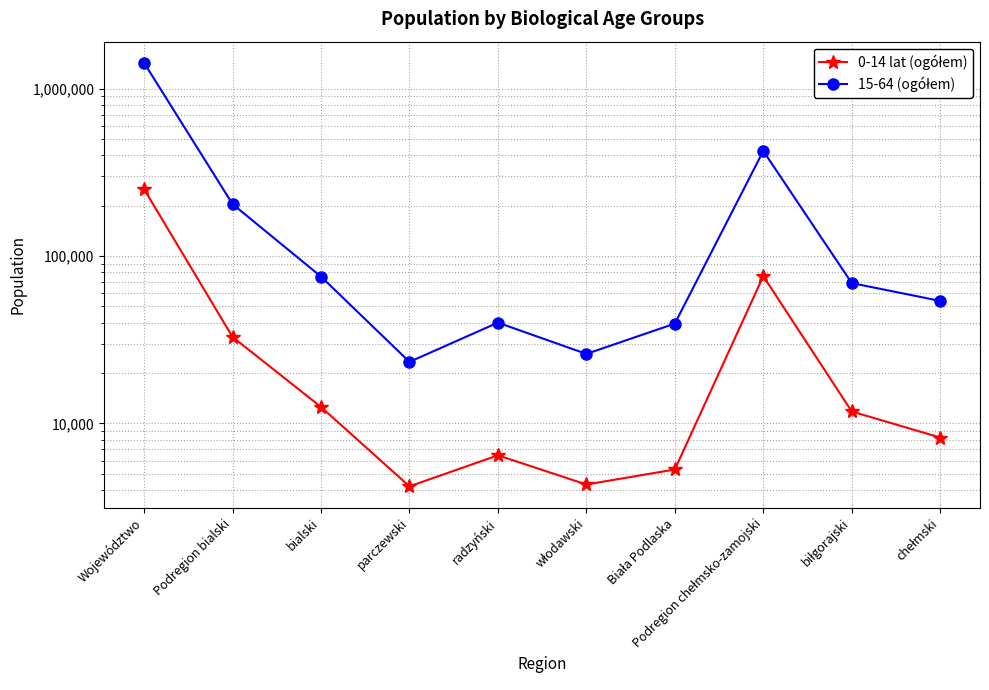

Reading left to right, list all the values displayed in this chart.

0-14 lat (ogółem): Województwo=250837	Podregion bialski=32858	bialski=12551	parczewski=4213	radzyński=6458	włodawski=4323	Biała Podlaska=5313	Podregion chełmsko-zamojski=75844	biłgorajski=11794	chełmski=8247
15-64 (ogółem): Województwo=1424653	Podregion bialski=204277	bialski=75385	parczewski=23333	radzyński=40027	włodawski=26033	Biała Podlaska=39499	Podregion chełmsko-zamojski=424208	biłgorajski=68953	chełmski=53953